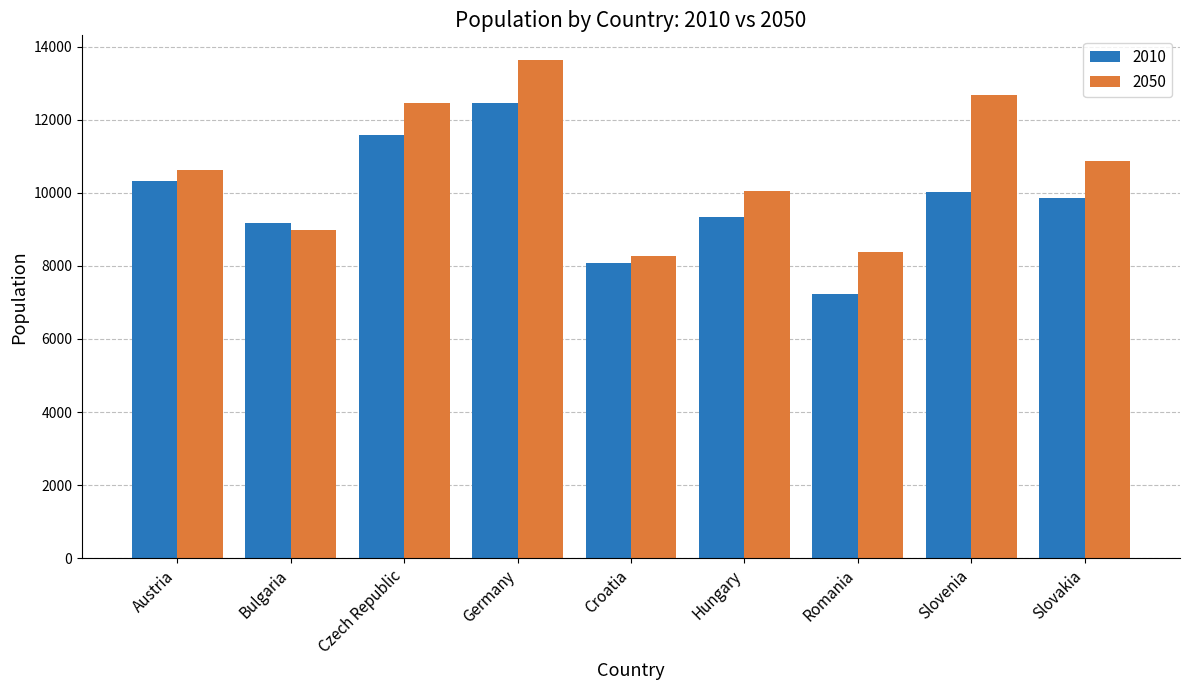

Reading left to right, transcribe all the data shown in this chart.

2010: 10326.1	9176.9	11568.9	12452.6	8081.6	9334.9	7220.3	10030.2	9844.6
2050: 10612.2	8977.7	12453.5	13625.8	8273.0	10058.2	8375.9	12685.2	10868.0